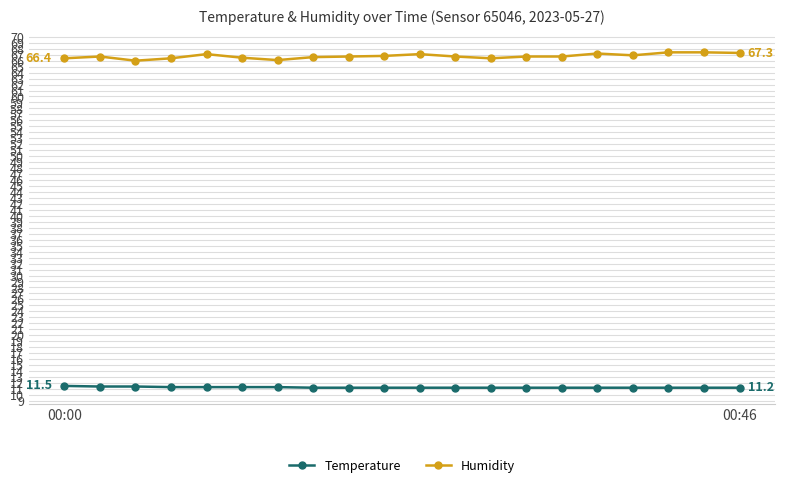

What is the lowest value of the Humidity series?

66.0